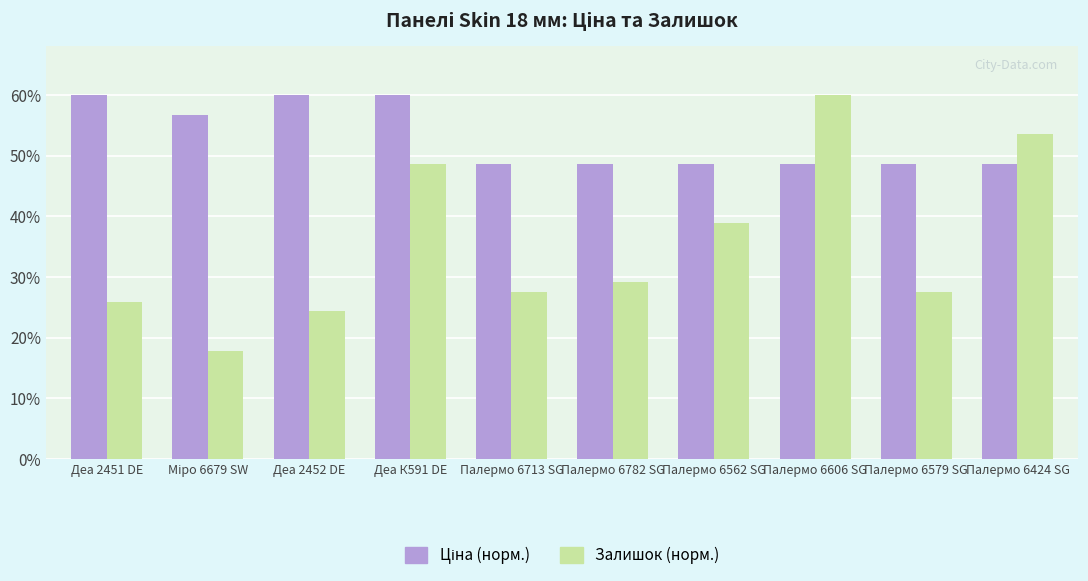

The value of Залишок (норм.) at Палермо 6424 SG is 16.4. True or false?

False